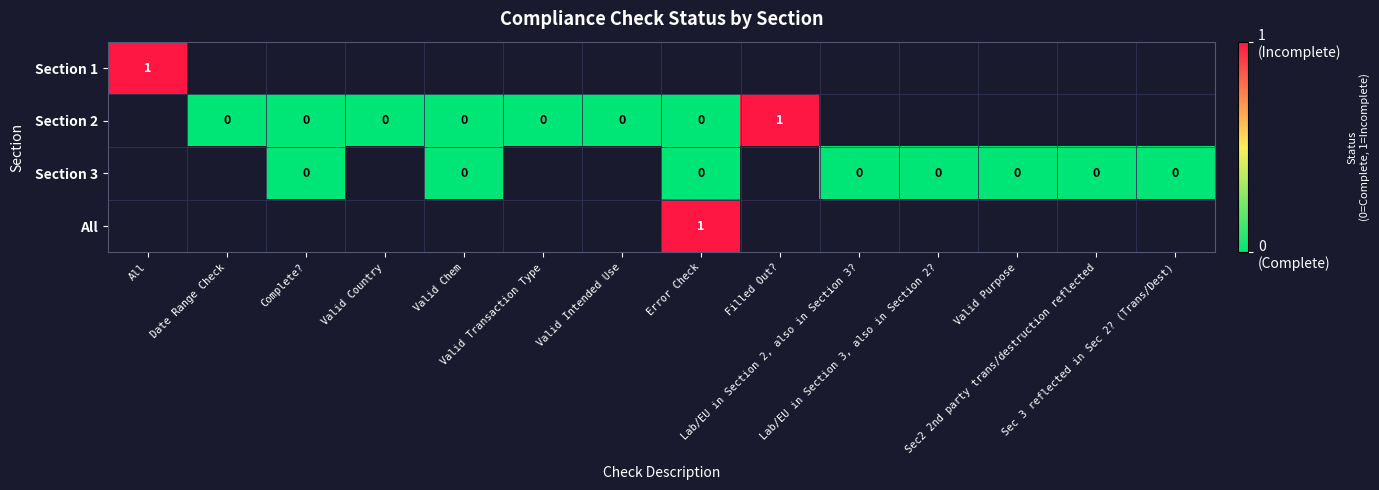

At how many categories does at least one series exceed 0?

3